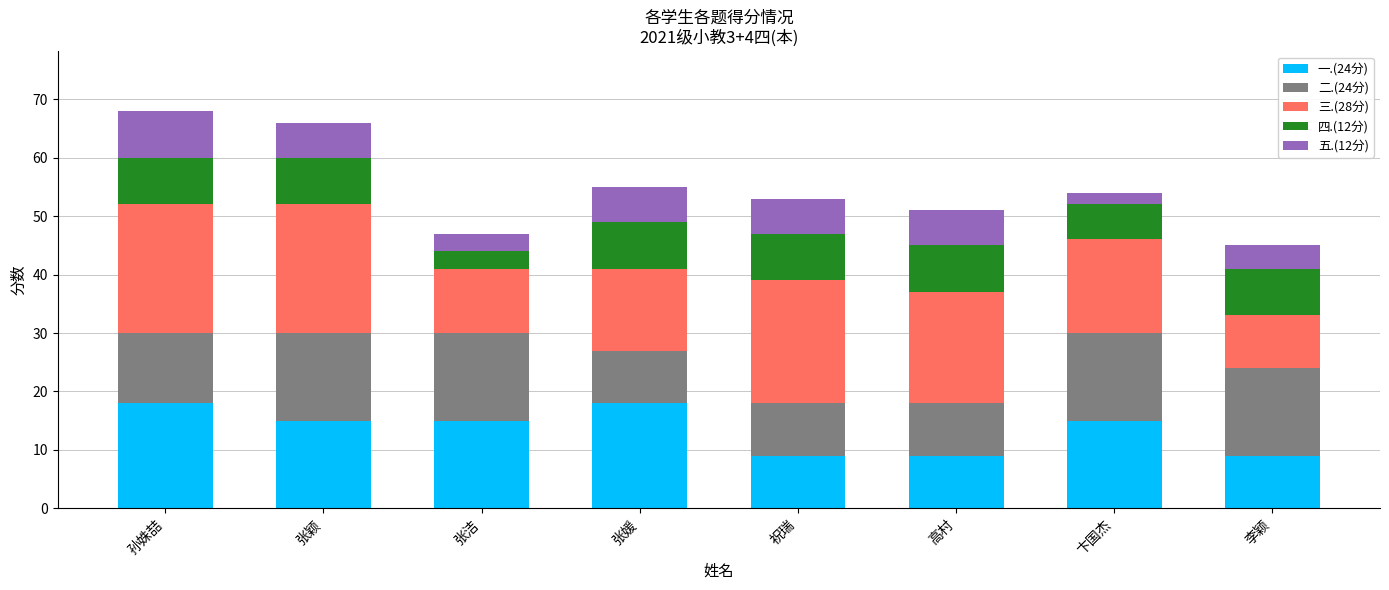

What are all the series names shown in the legend?

一.(24分), 二.(24分), 三.(28分), 四.(12分), 五.(12分)